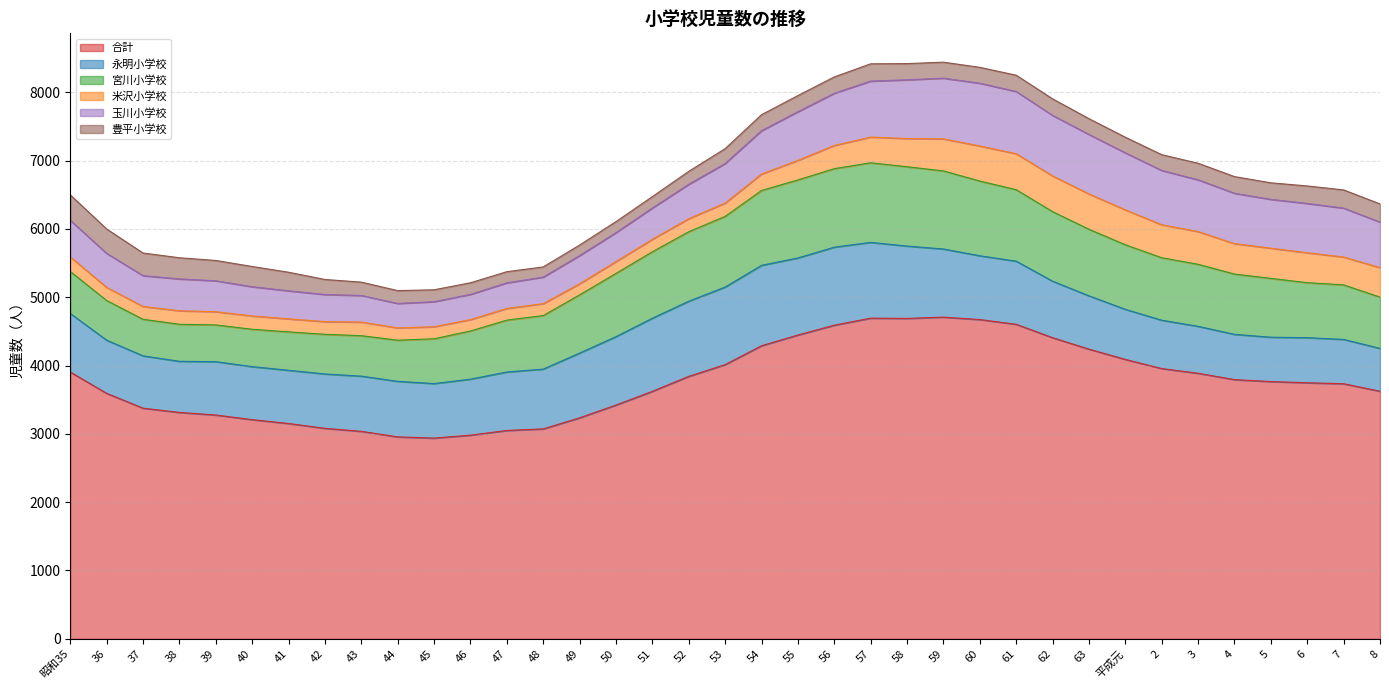

What is the label of the 16th point from the right?

56